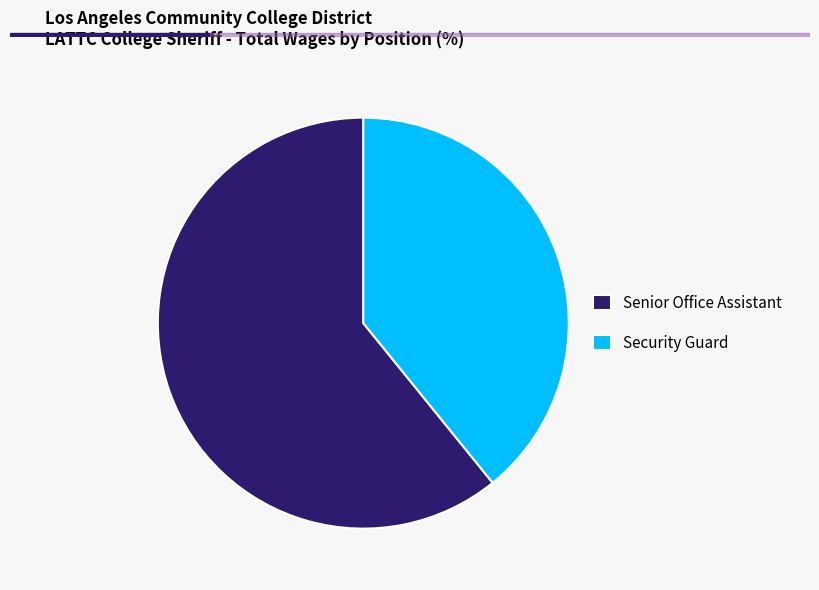

Between Security Guard and Senior Office Assistant, which is larger?

Senior Office Assistant